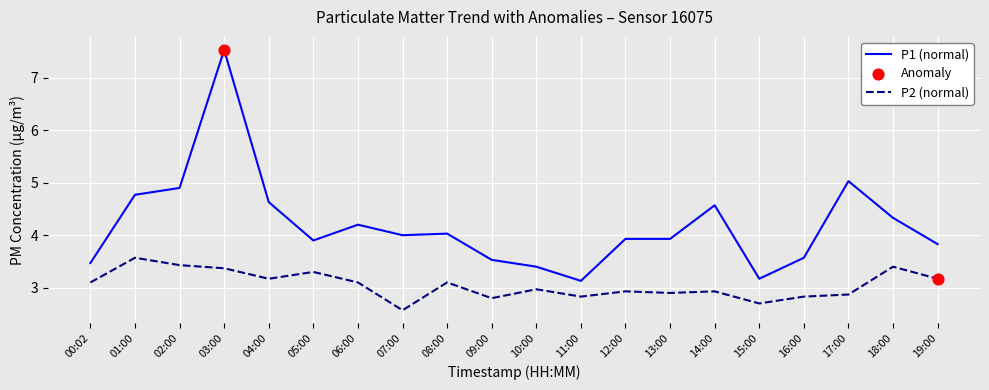

Which series changed the most between 02:00 and 15:00?

P1 (normal)